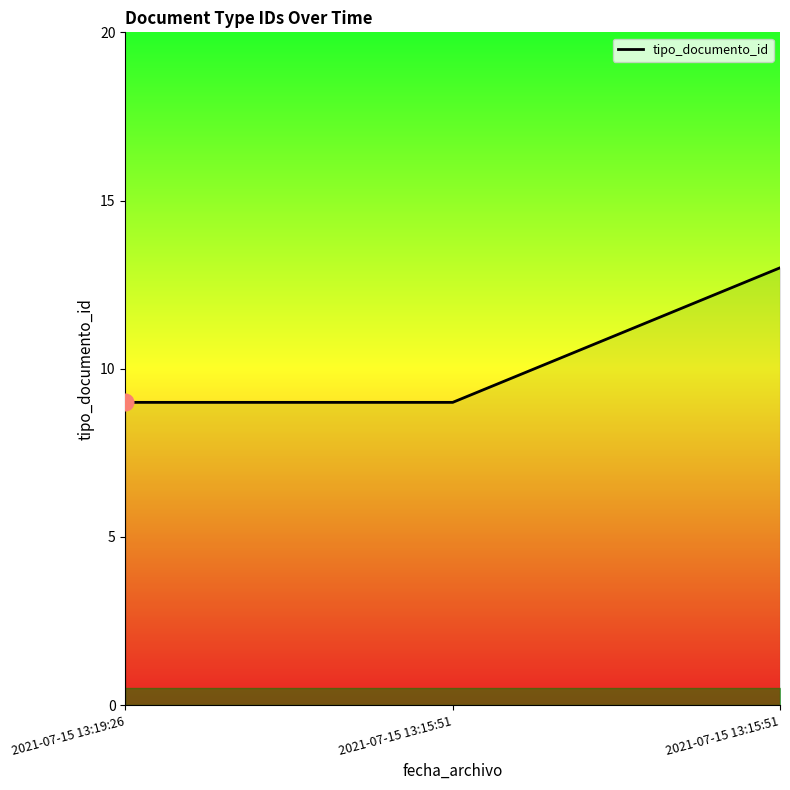

Is it true that the value at 2021-07-15 13:15:51 is 13?

False